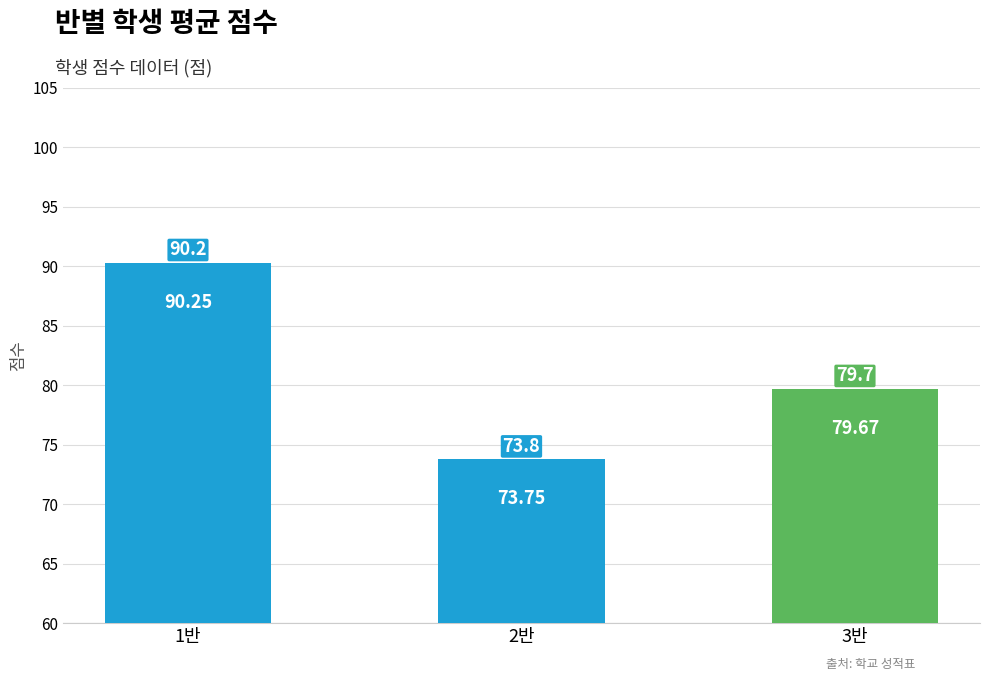

True or false: the data shows 90.2 at 1반.

True